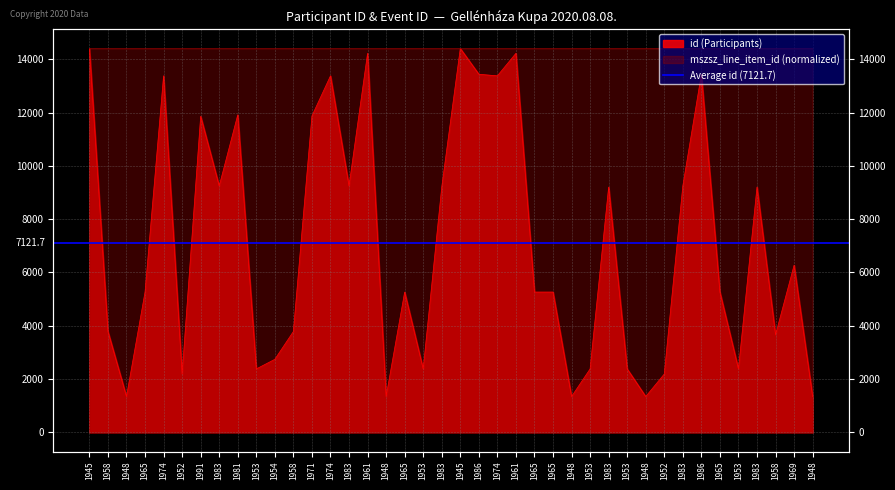

What is the sum of the mszsz_line_item_id values at 1965 and 1953?

28813.5